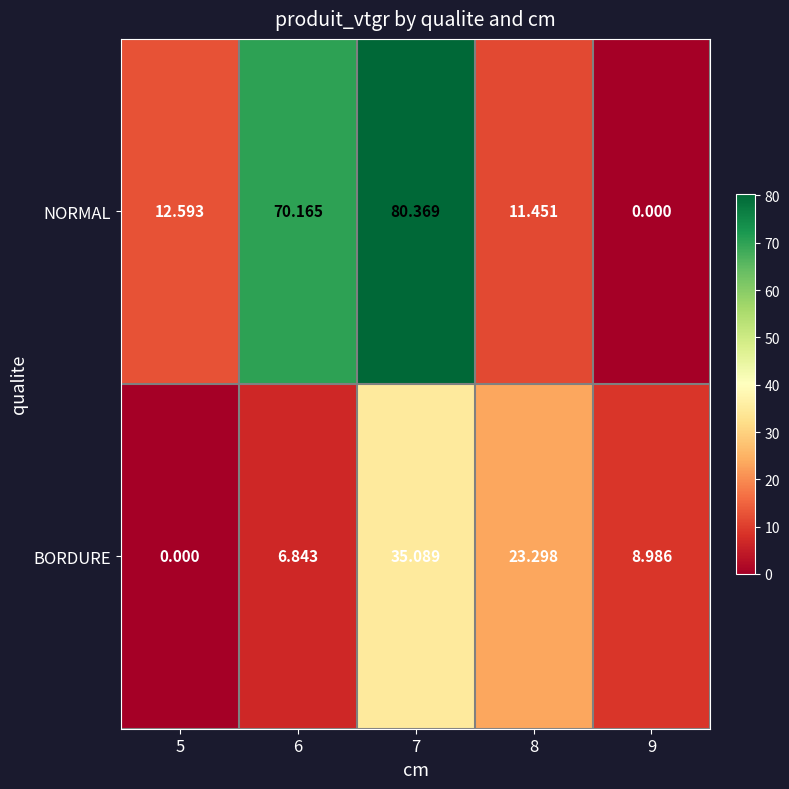

List the series in order of their overall mean, lowest first.

BORDURE, NORMAL